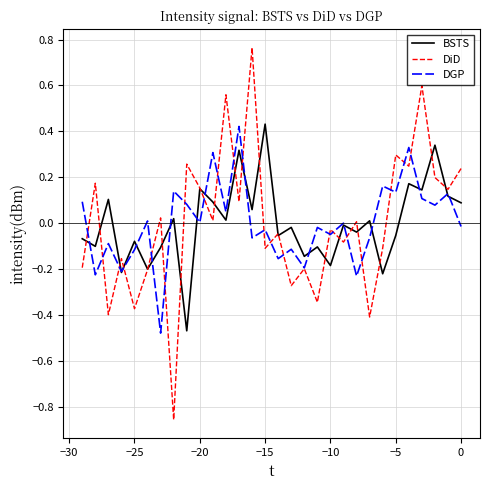

Which series has the widest spread of values?

DiD